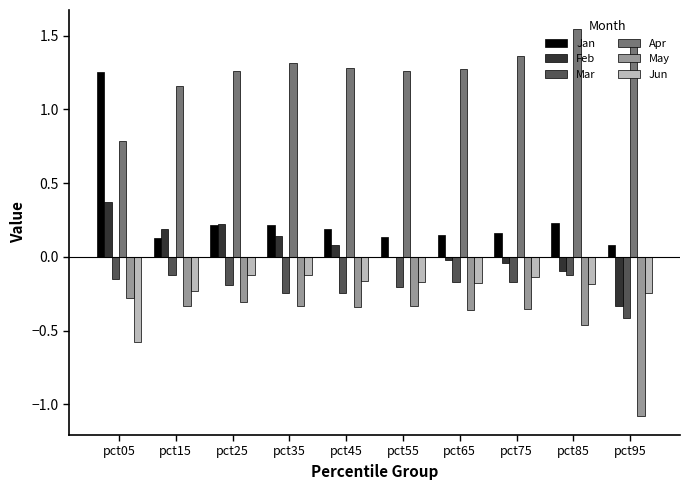

How many data points does each series have?

10